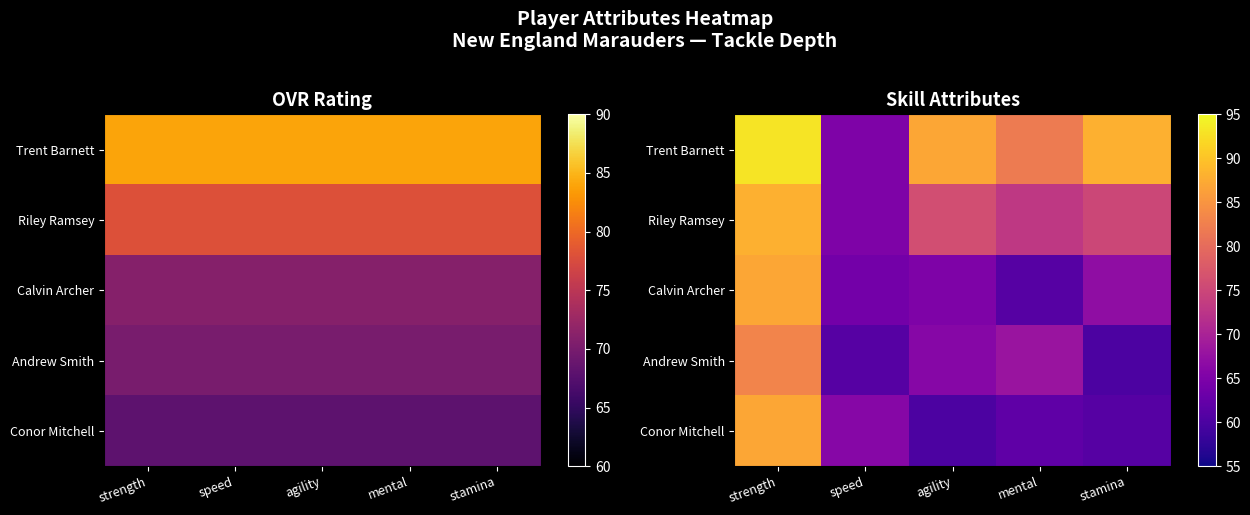

True or false: Andrew Smith has a value of 106 at stamina.

False